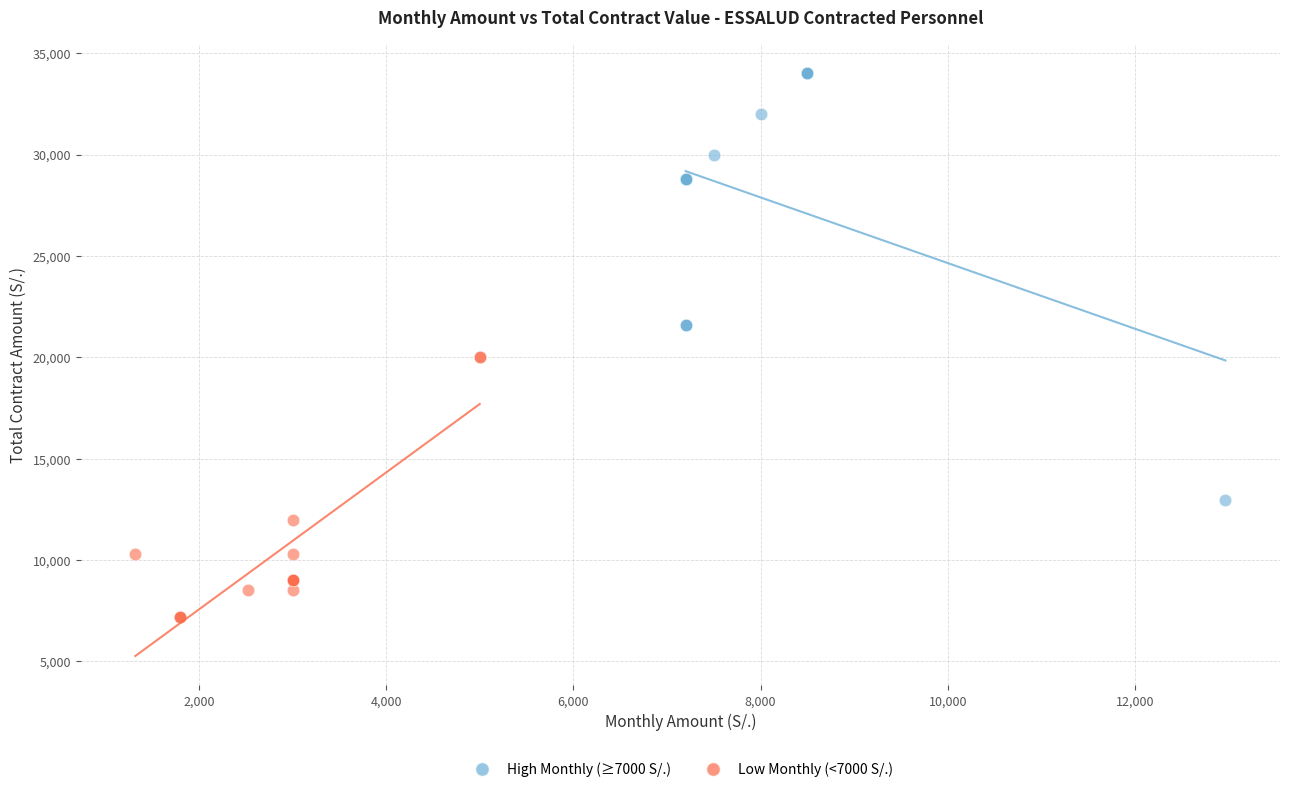

Which series contains the highest Y value?

High Monthly (≥7000 S/.)